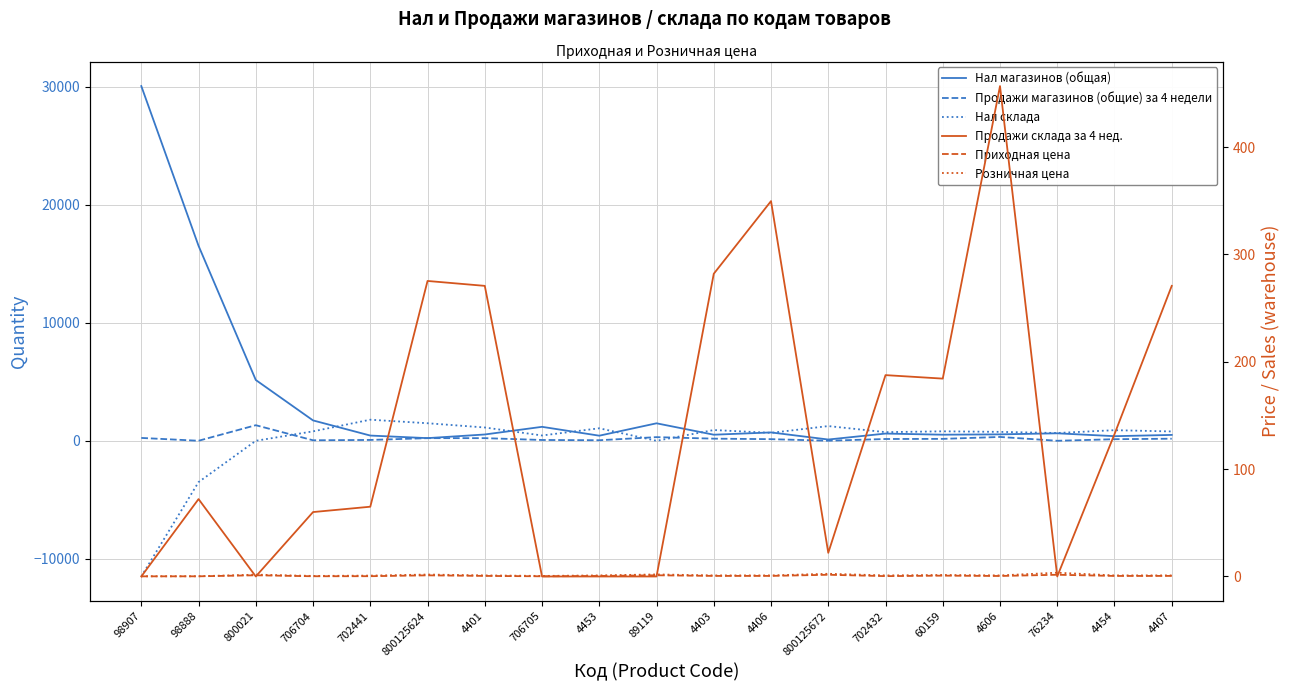

Is it true that Нал магазинов (общая) equals 391.0 at 4454?

True